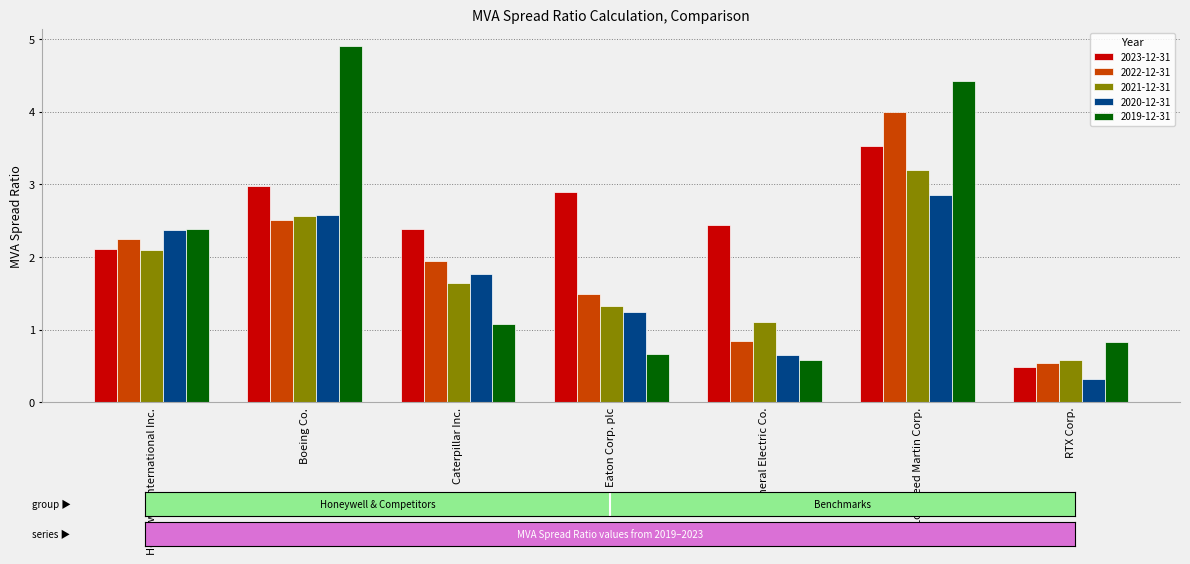

Reading right to left, extract all data points from this chart.

2023-12-31: 0.5	3.5	2.4	2.9	2.4	3.0	2.1
2022-12-31: 0.5	4.0	0.8	1.5	1.9	2.5	2.2
2021-12-31: 0.6	3.2	1.1	1.3	1.6	2.6	2.1
2020-12-31: 0.3	2.8	0.6	1.2	1.8	2.6	2.4
2019-12-31: 0.8	4.4	0.6	0.7	1.1	4.9	2.4